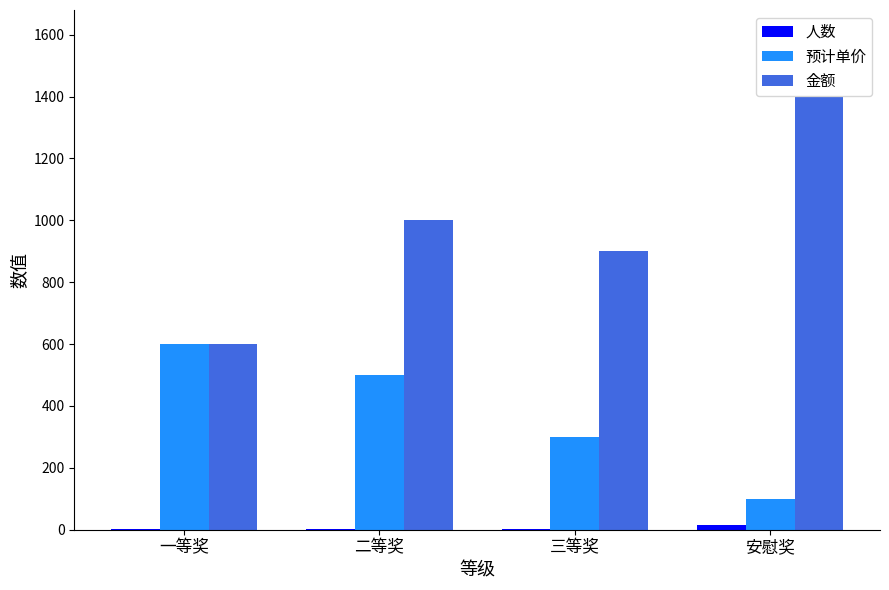

What is the maximum value shown in the chart?

1400